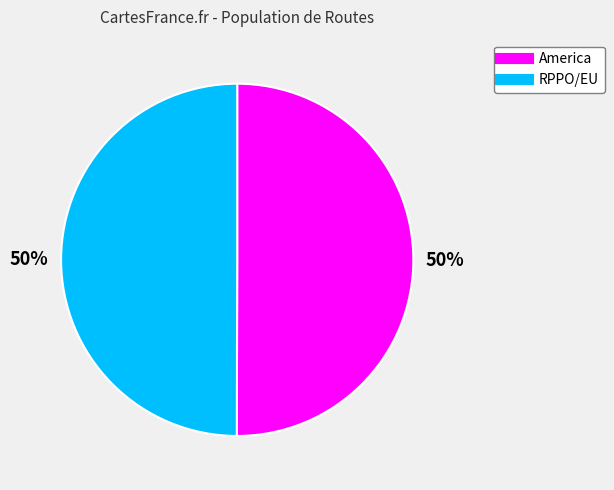

Is it true that America is 38% of the pie?

False